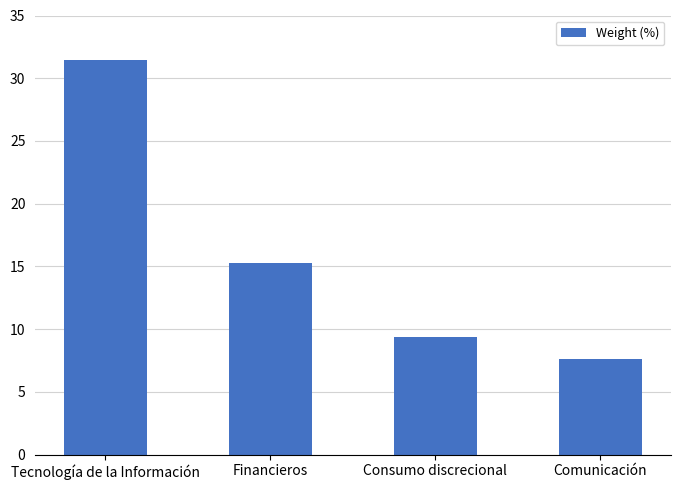

What is the ratio of the value at Tecnología de la Información to the value at Comunicación?

4.1